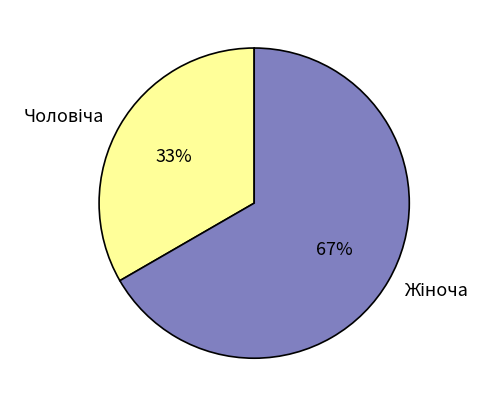

Does any single category account for the majority?

Yes